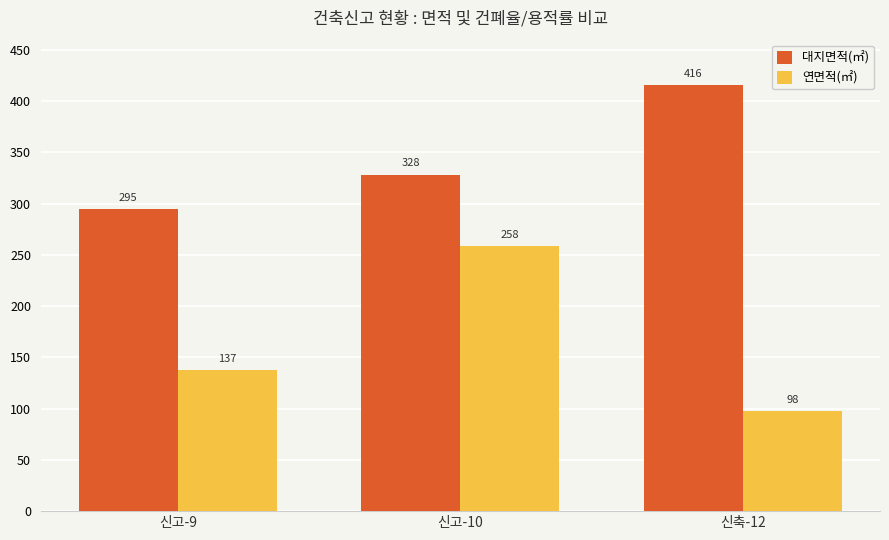

Which series has the largest range (max minus min)?

연면적(㎡)